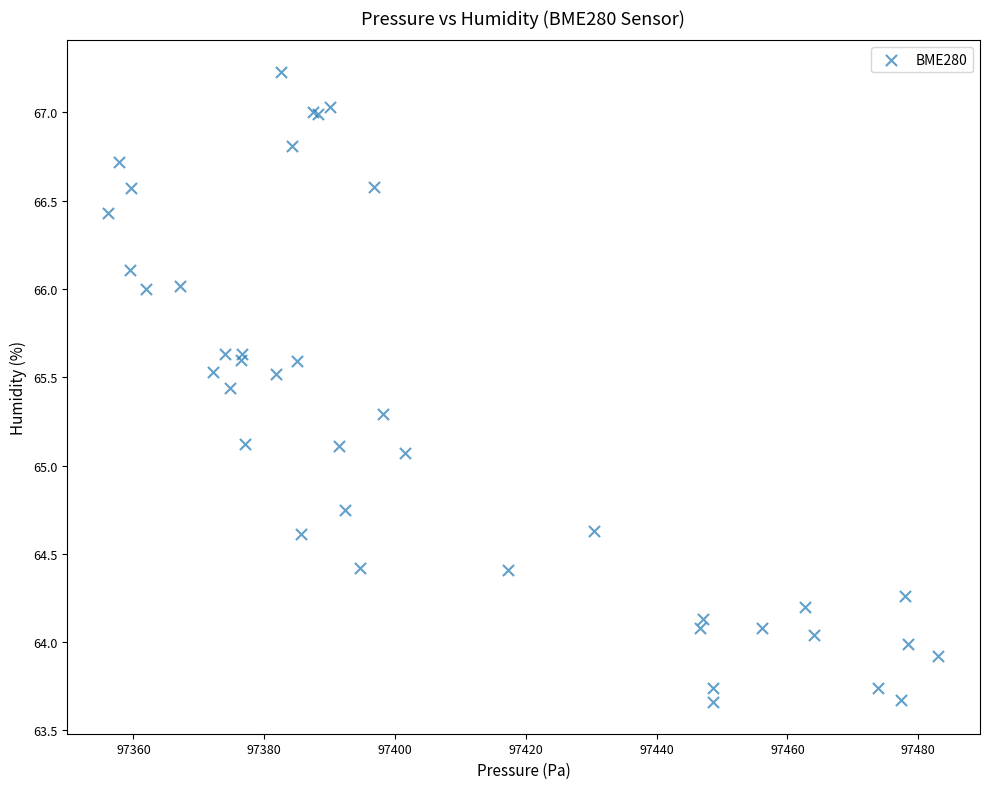

What Y value in the scatter plot is closest to 65?

65.1